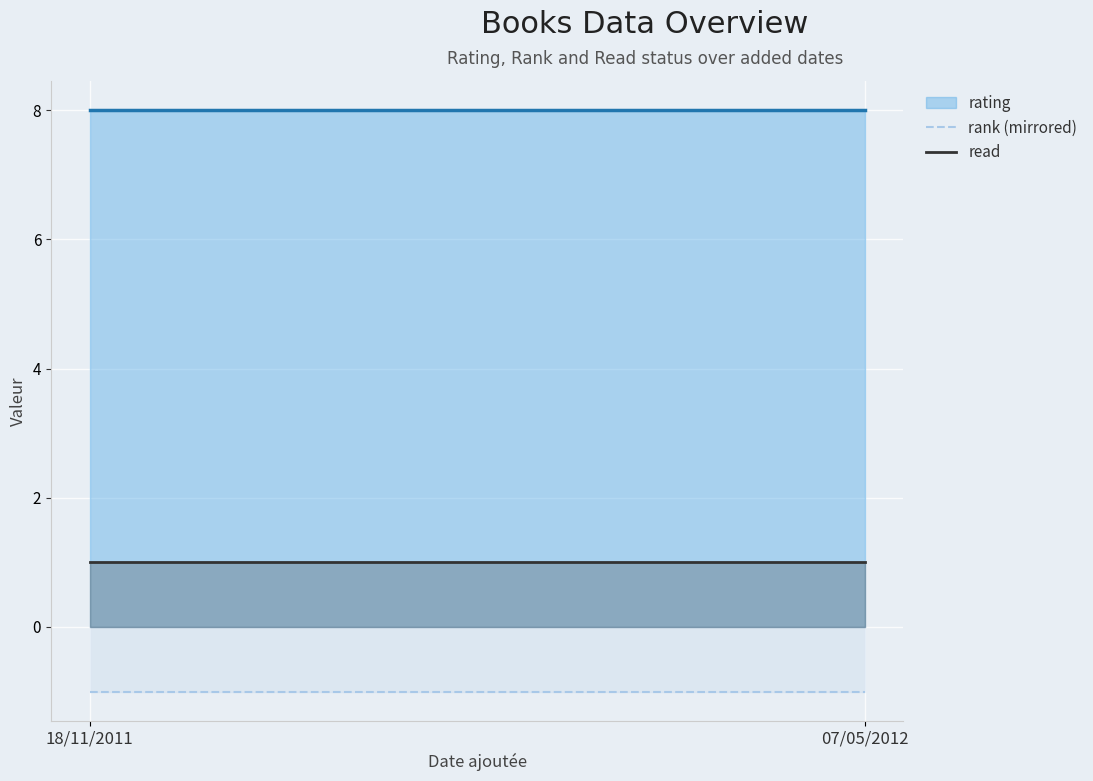

True or false: rank (mirrored) has a value of 0 at 07/05/2012.

False